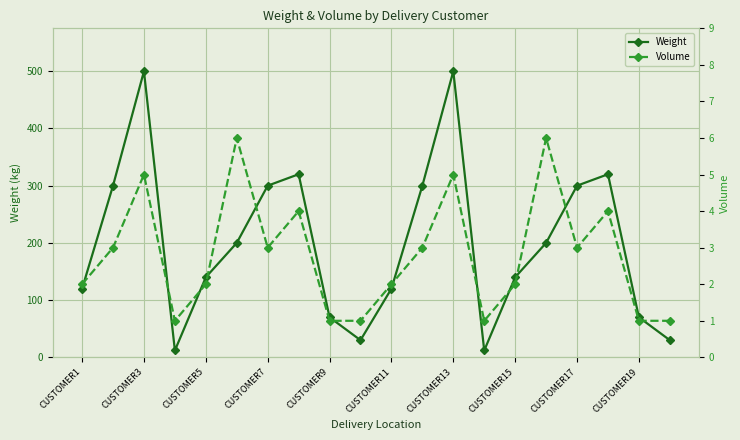

Reading left to right, extract all data points from this chart.

Weight: 120	300	500	12	140	200	300	320	70	30	120	300	500	12	140	200	300	320	70	30
Volume: 2	3	5	1	2	6	3	4	1	1	2	3	5	1	2	6	3	4	1	1